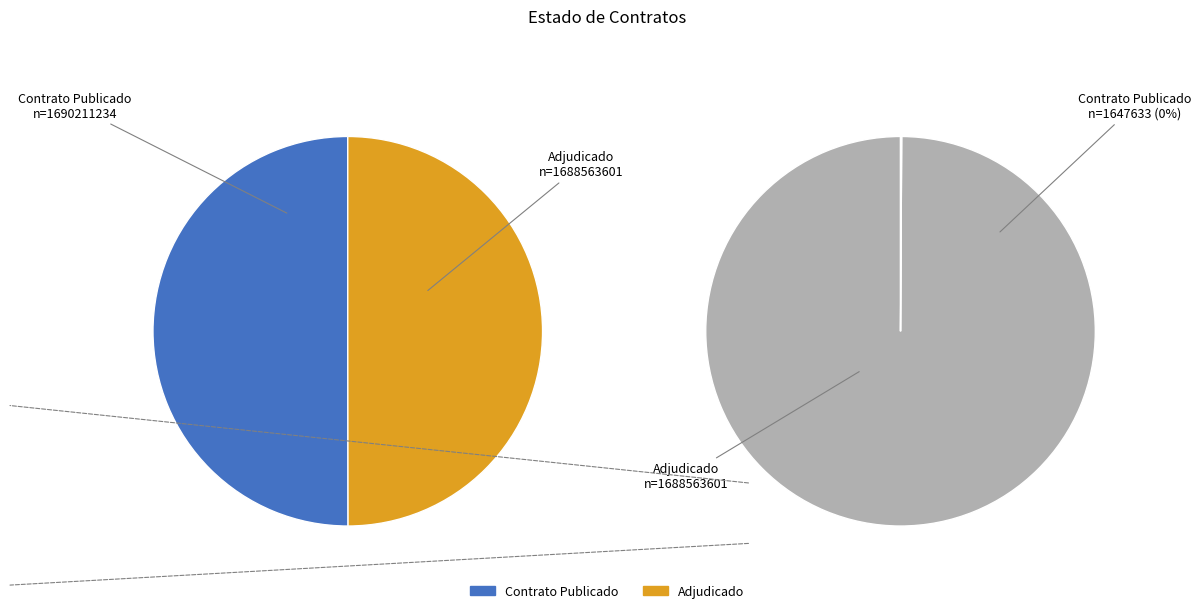

What percentage do PUBC and ADJ together represent?

100.0%